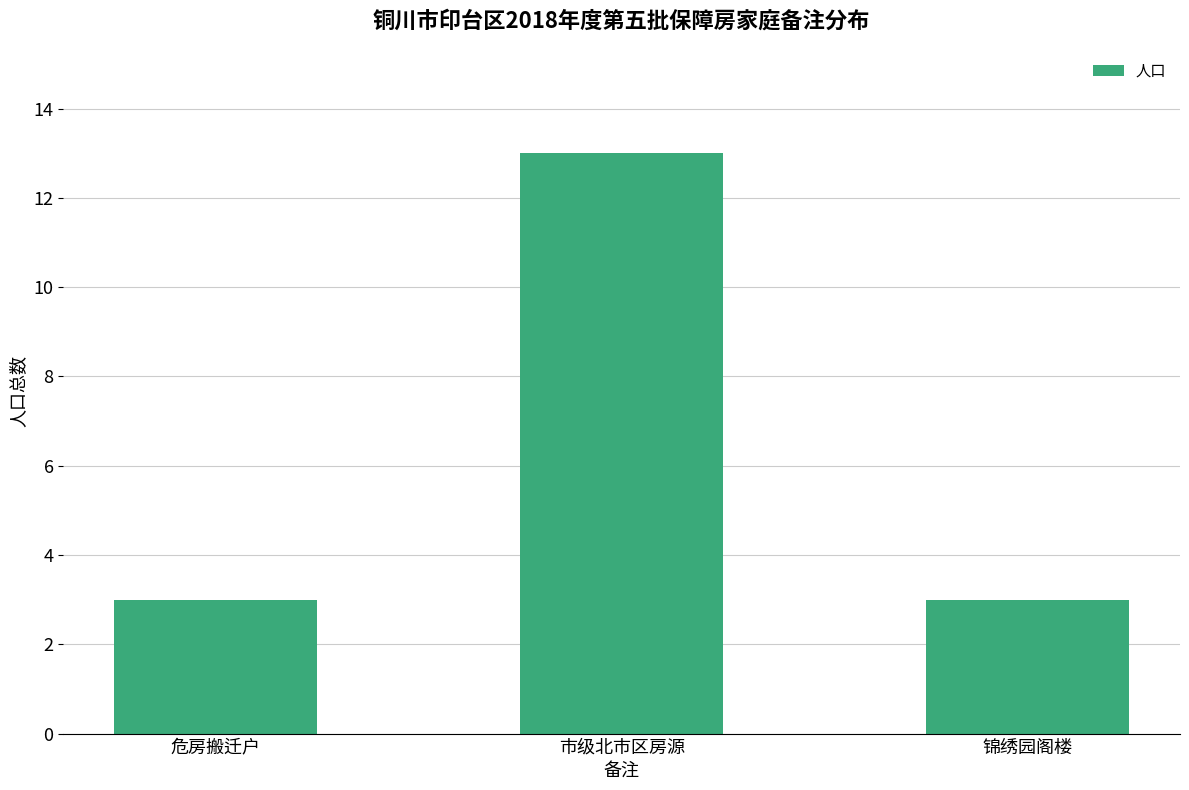

True or false: the data shows 2 at 危房搬迁户.

False